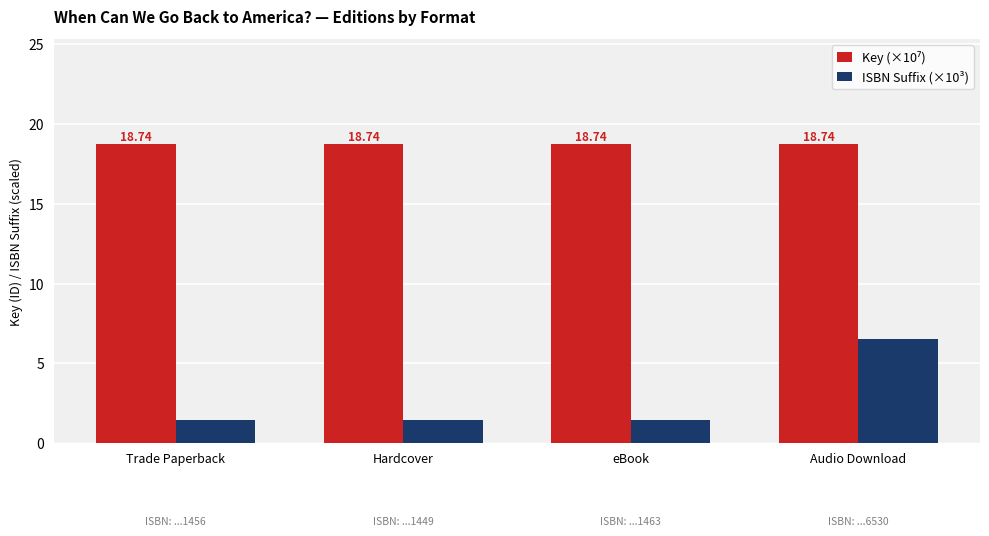

At how many categories does at least one series exceed 11?

4